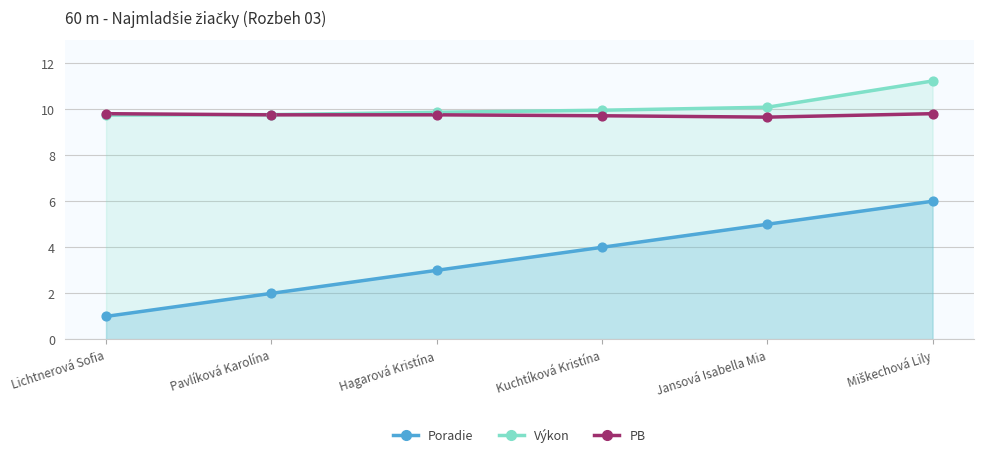

Is the value of PB at Miškechová Lily greater than the value of Poradie at Miškechová Lily?

Yes